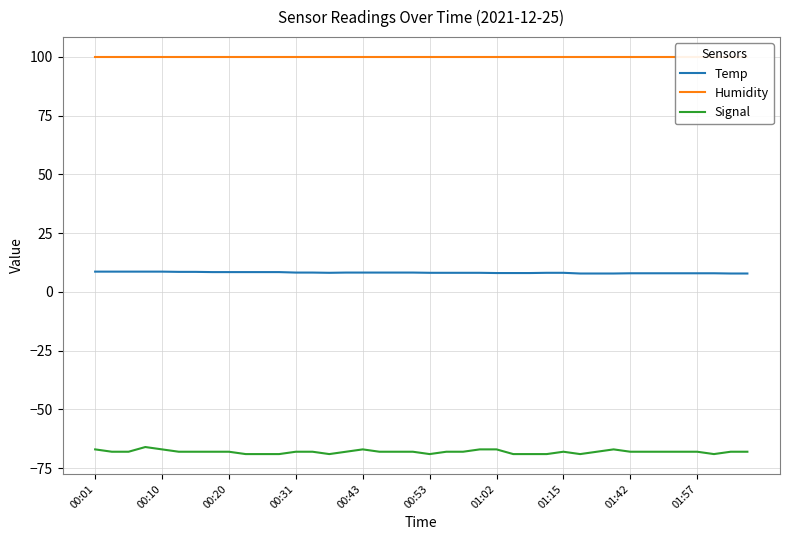

Count the number of data series in this chart.

3